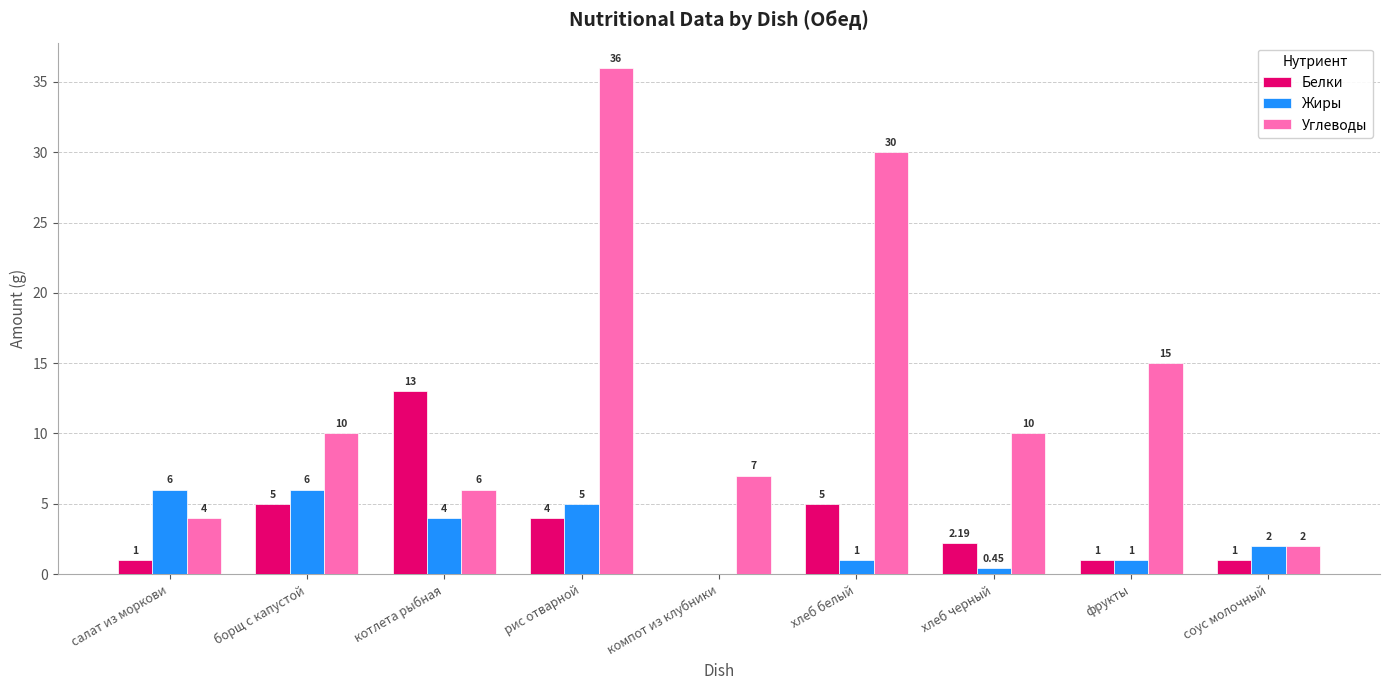

How many data points does each series have?

9